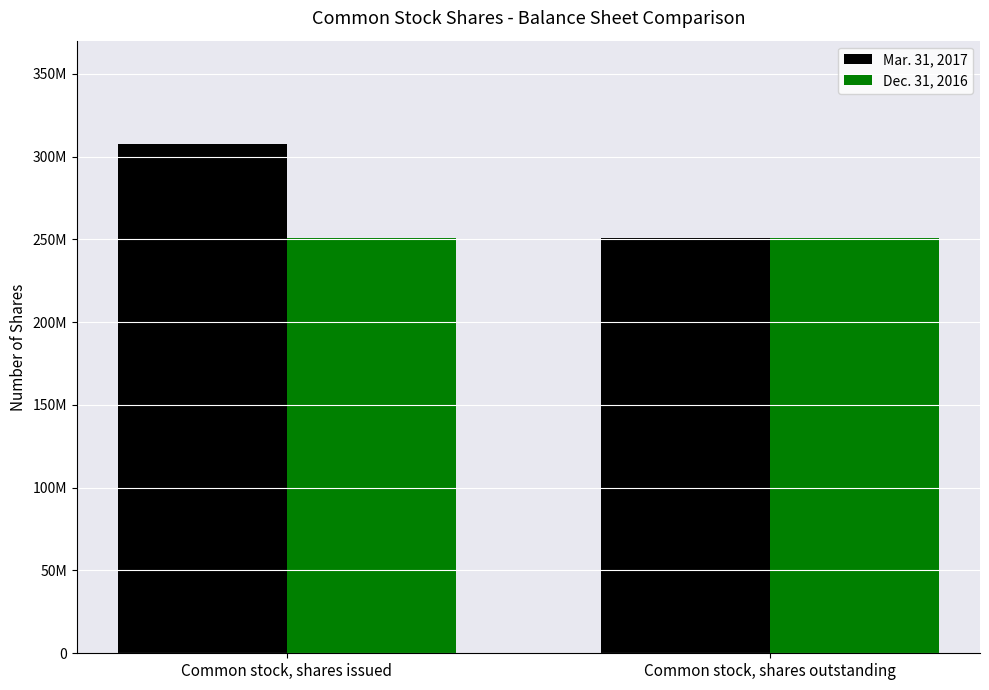

Which category has the lowest value across all series?

Common stock, shares outstanding